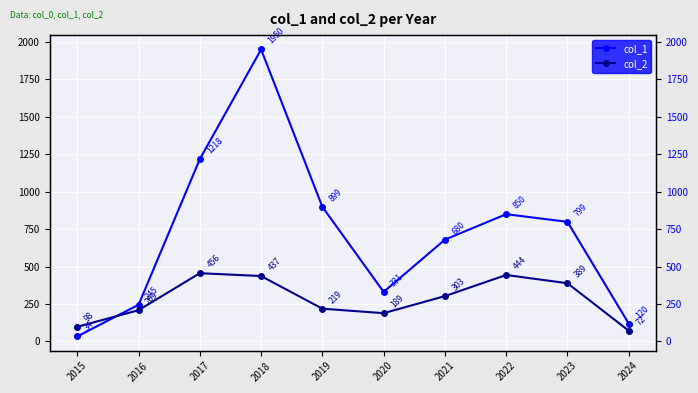

List the series in order of their overall mean, highest first.

col_1, col_2